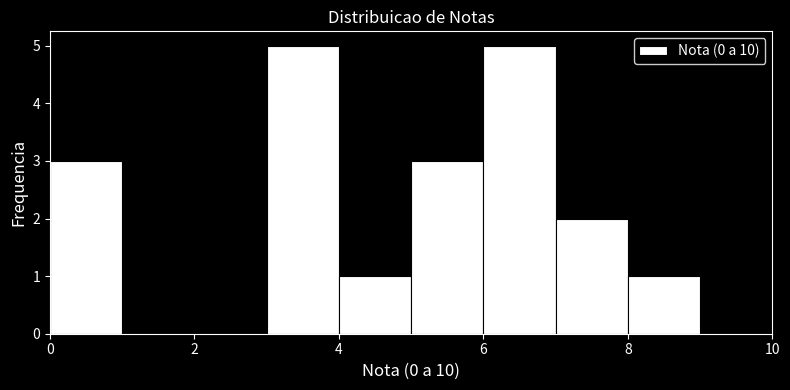

Reading left to right, transcribe this chart: for each bar, give the range it covers on the x-axis and its height. The values are not printed on the chart, so give them approximately, as read against the axis.

0 to 1: 3
1 to 2: 0
2 to 3: 0
3 to 4: 5
4 to 5: 1
5 to 6: 3
6 to 7: 5
7 to 8: 2
8 to 9: 1
9 to 10: 0